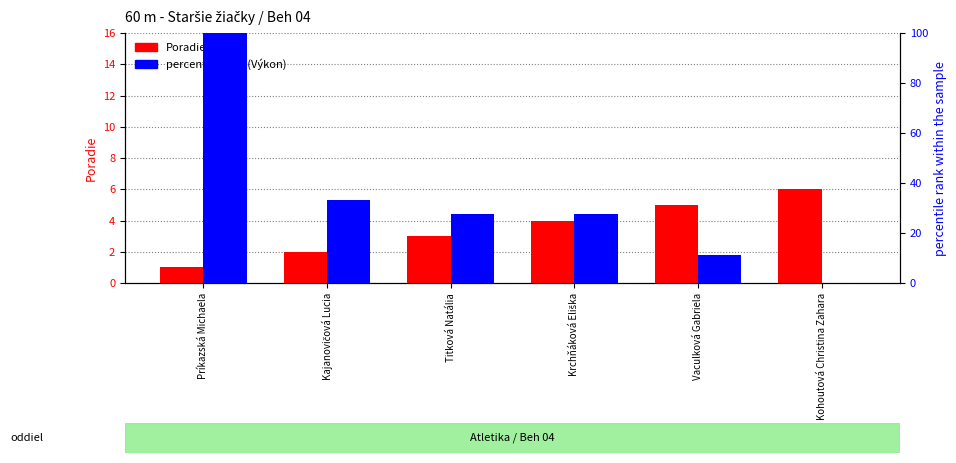

What is the highest value of the Poradie series?

6.0